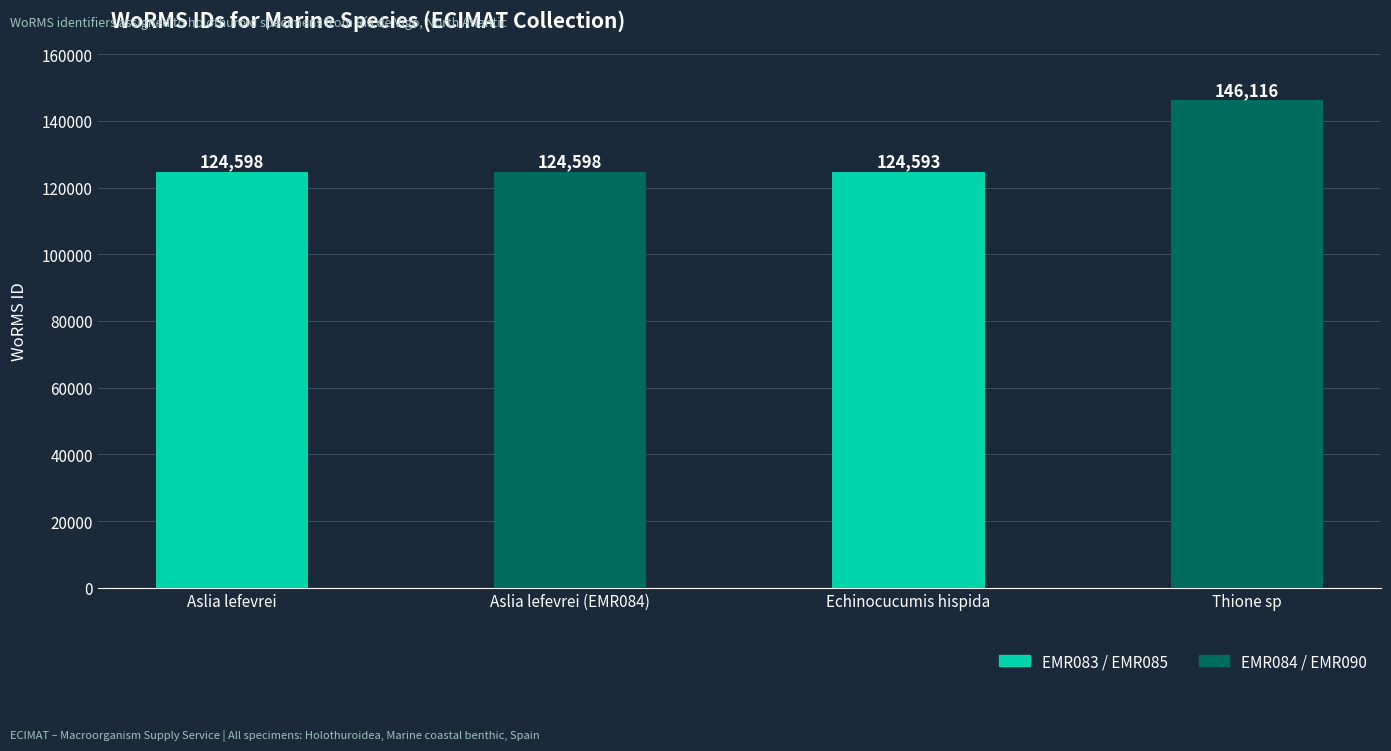

What is the change in value from Aslia lefevrei to Thione sp?

+21518